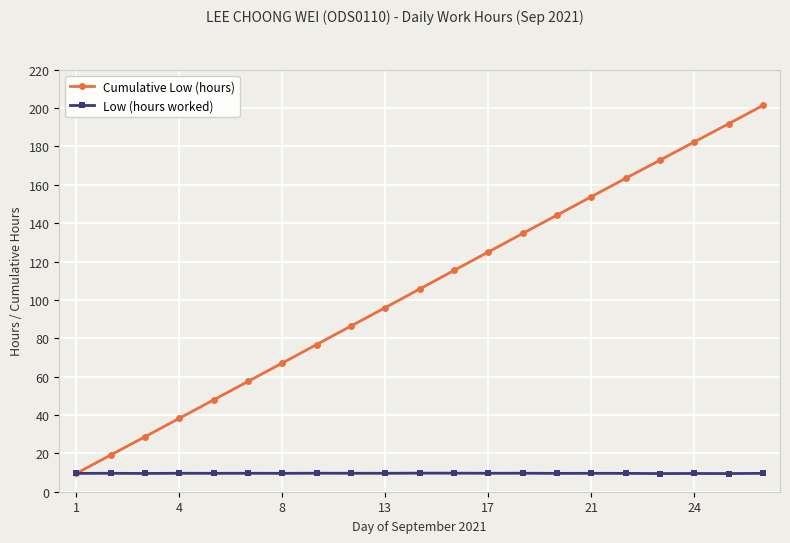

What is the lowest value of the Cumulative Low (hours) series?

9.6